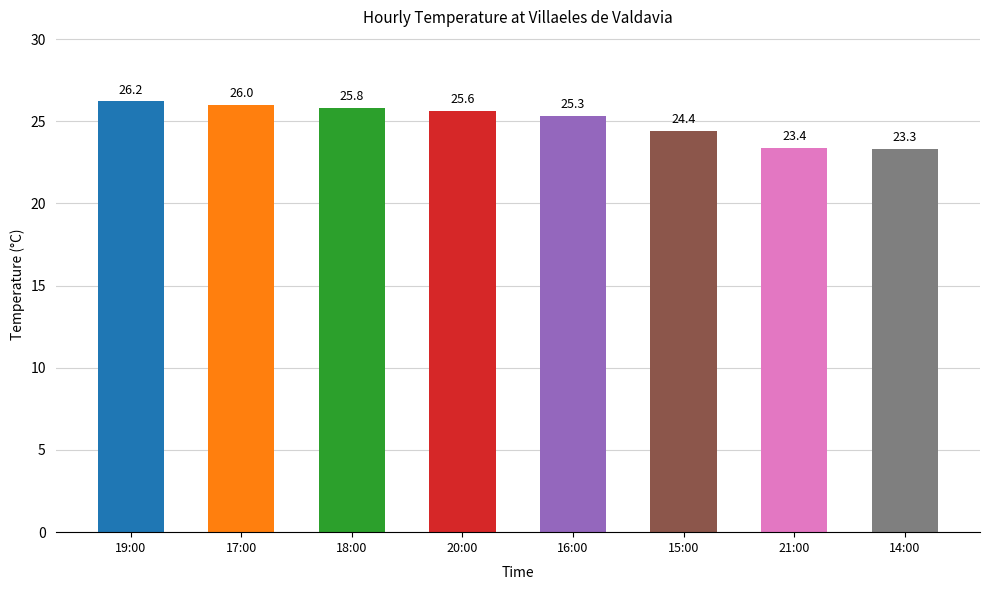

Where is the data nearest to the value 24?

15:00